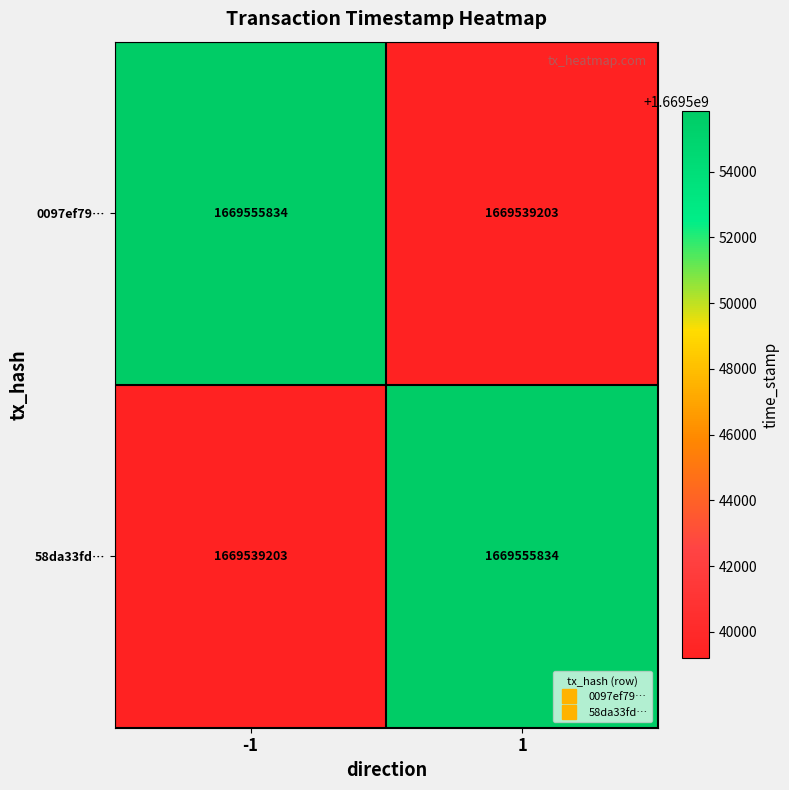

Reading right to left, extract all data points from this chart.

0097ef79…: 1=1669539203	-1=1669555834
58da33fd…: 1=1669555834	-1=1669539203